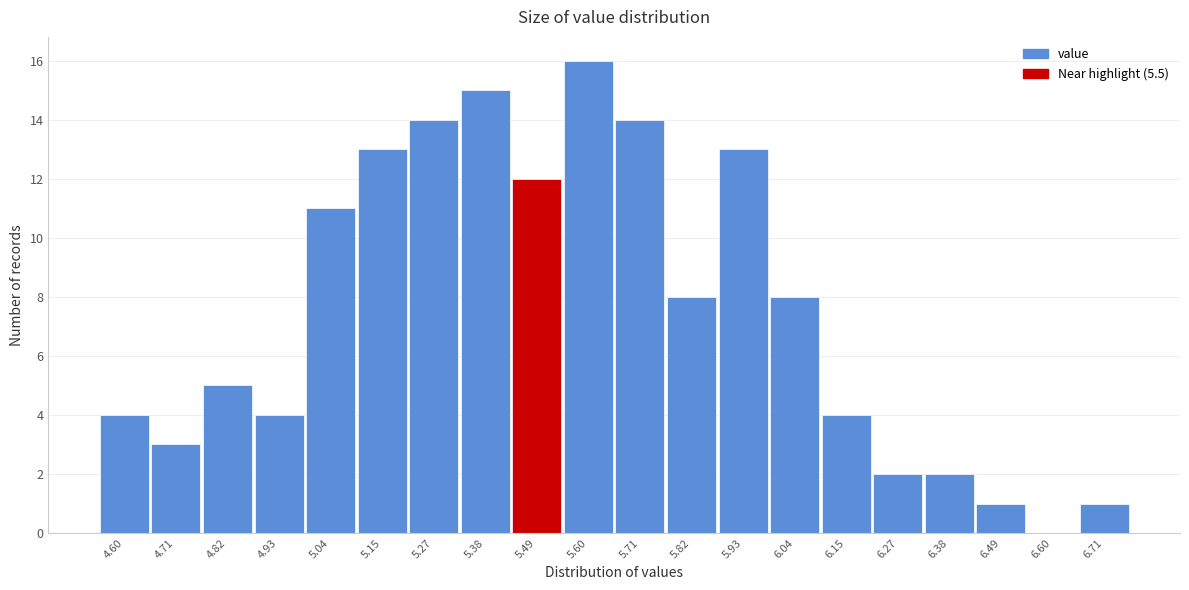

Reading left to right, extract all data points from this chart.

4.60=4	4.71=3	4.82=5	4.93=4	5.04=11	5.15=13	5.27=14	5.38=15	5.49=12	5.60=16	5.71=14	5.82=8	5.93=13	6.04=8	6.15=4	6.27=2	6.38=2	6.49=1	6.60=0	6.71=1